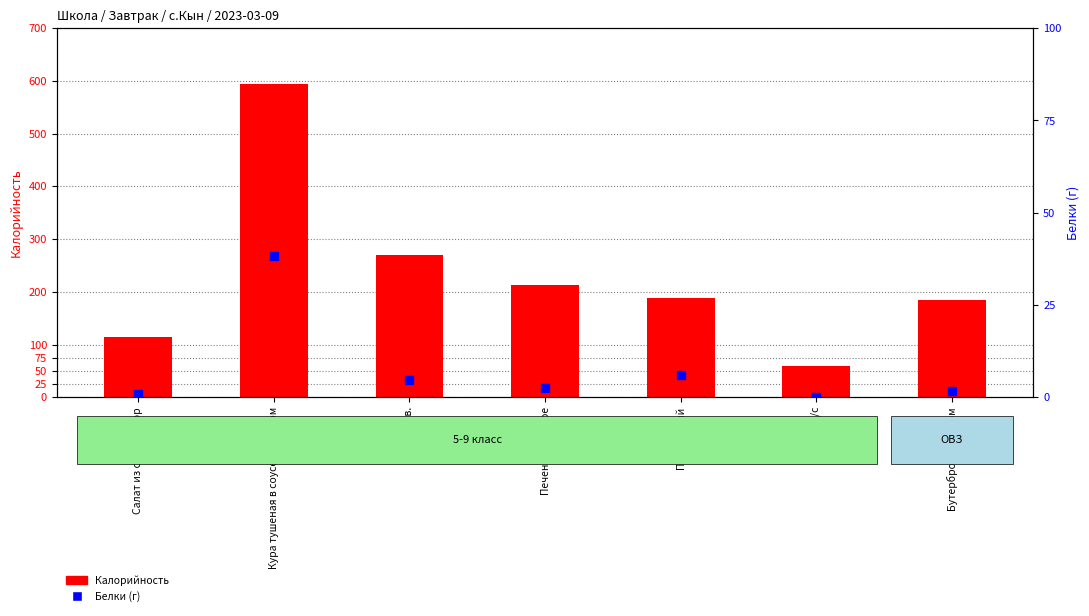

At how many categories does at least one series exceed 295?

1